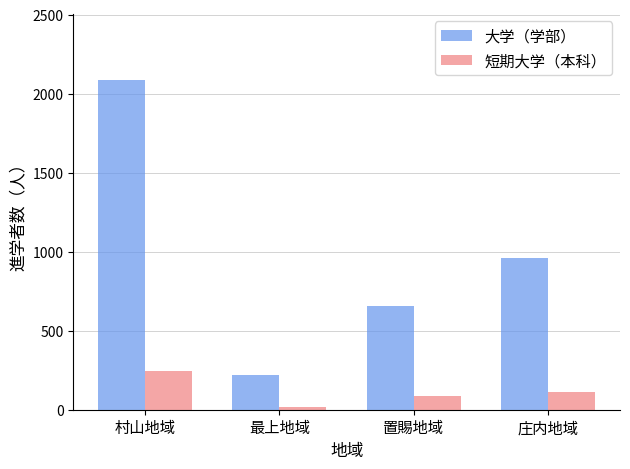

Is it true that 大学（学部） equals 220 at 最上地域?

True